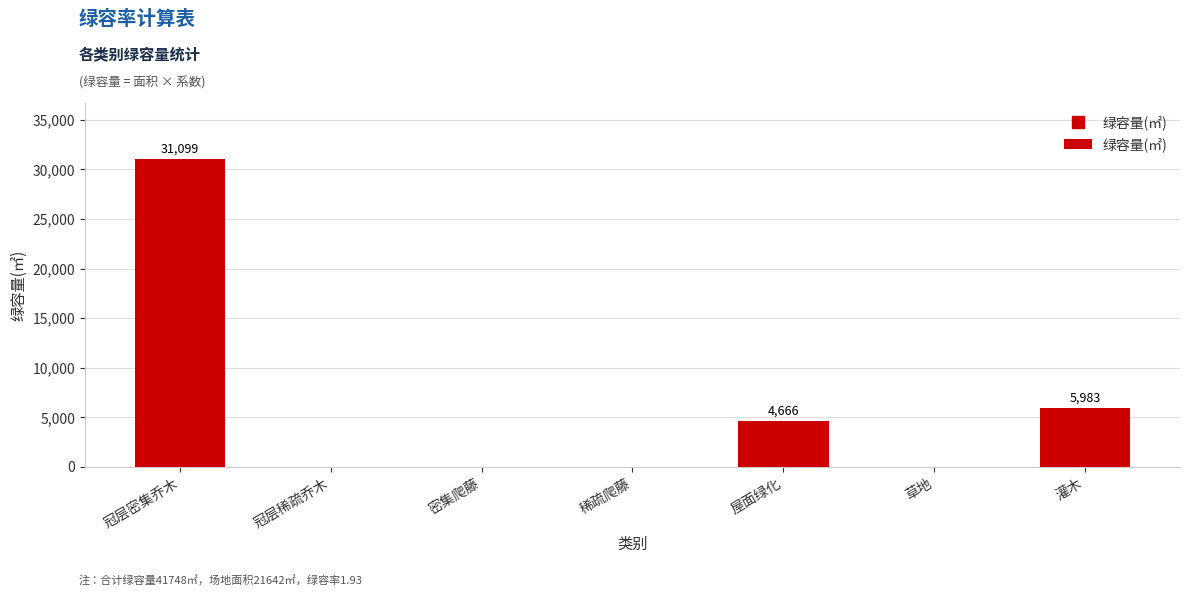

Which has a higher value, 冠层稀疏乔木 or 屋面绿化?

屋面绿化